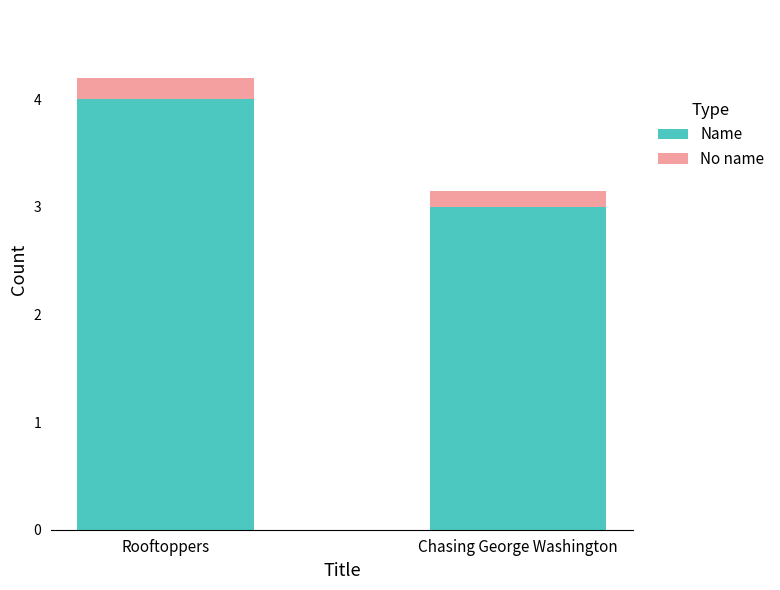

Is it true that Name equals 4.0 at Rooftoppers?

True